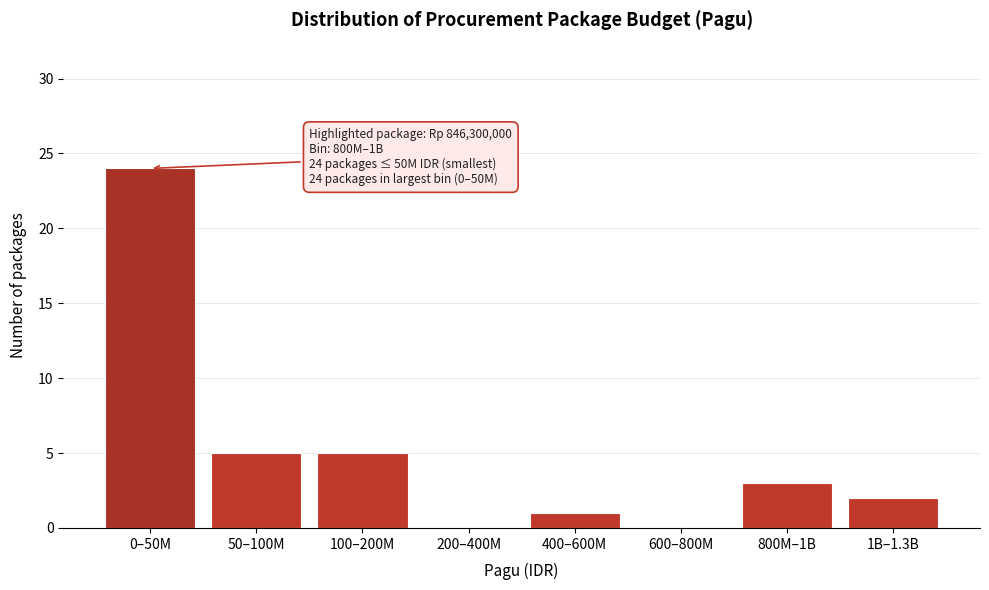

Reading left to right, extract all data points from this chart.

0–50M=24	50–100M=5	100–200M=5	200–400M=0	400–600M=1	600–800M=0	800M–1B=3	1B–1.3B=2